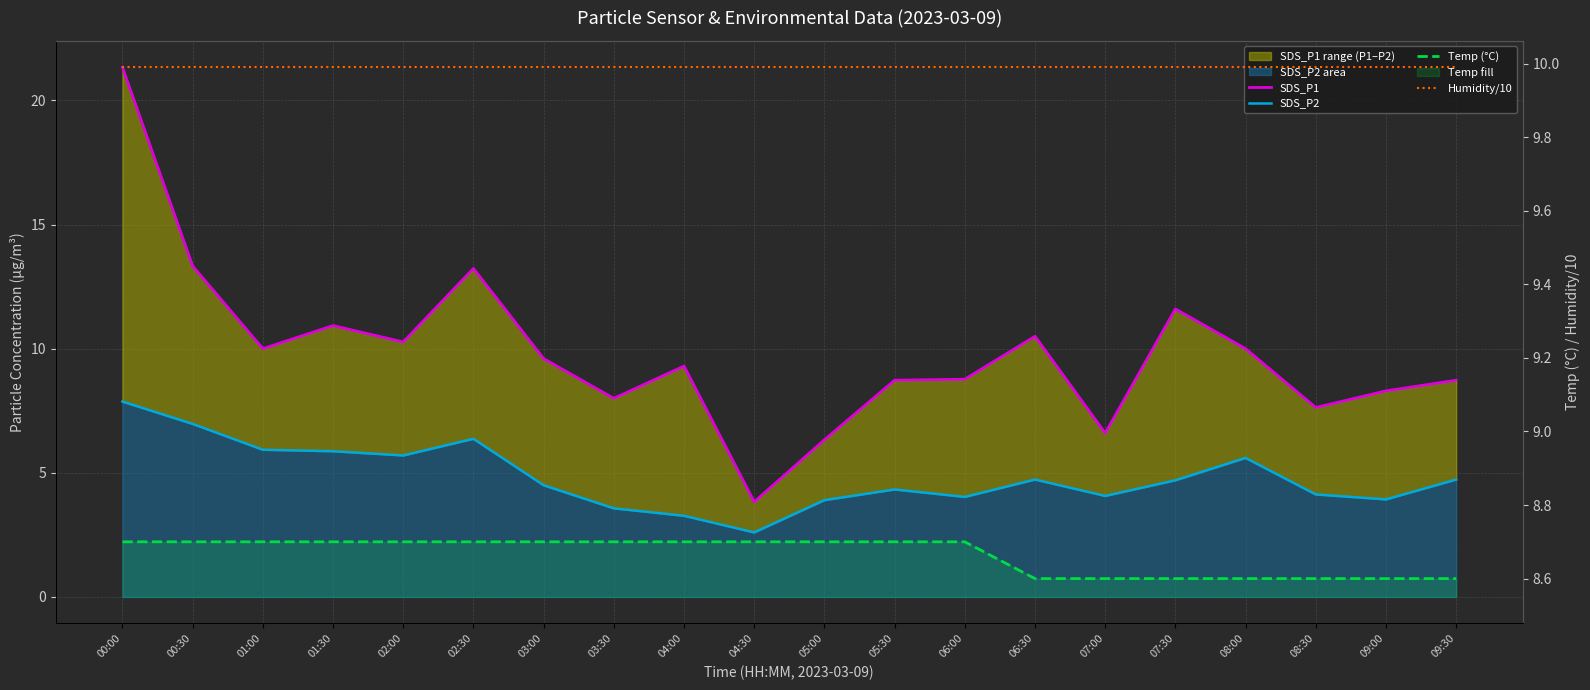

True or false: Temp (°C) and Humidity/10 intersect in this chart.

False